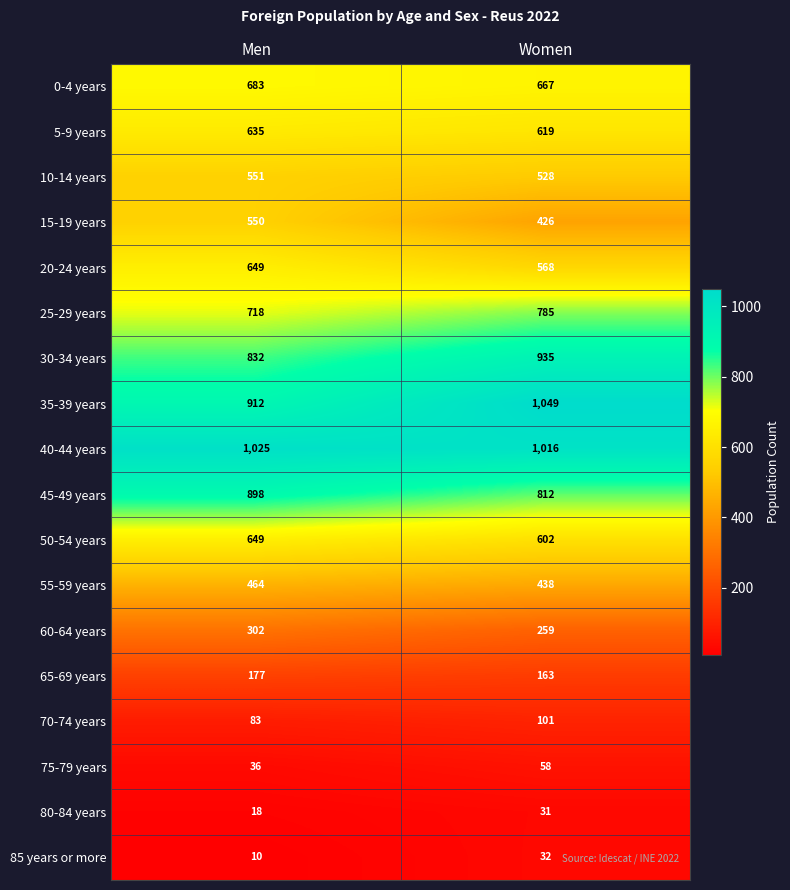

What is the total value across all series at Men?

9192